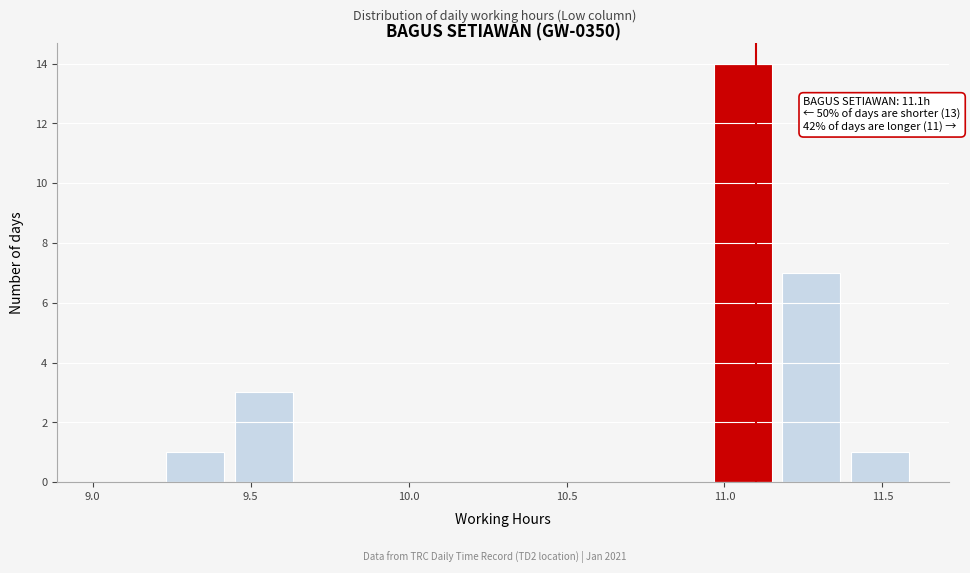

Over which range of the x-axis is the bar tallest?

10.95 to 11.15